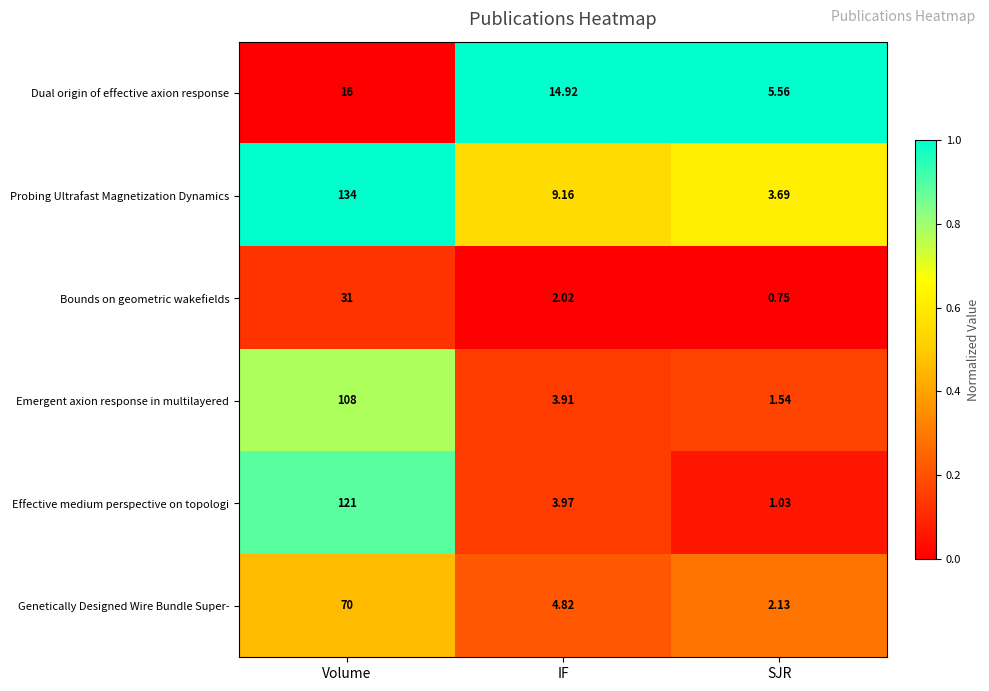

Rank the series by their maximum value, from lowest to highest.

Dual origin of effective axion response, Bounds on geometric wakefields, Genetically Designed Wire Bundle Super-, Emergent axion response in multilayered, Effective medium perspective on topologi, Probing Ultrafast Magnetization Dynamics